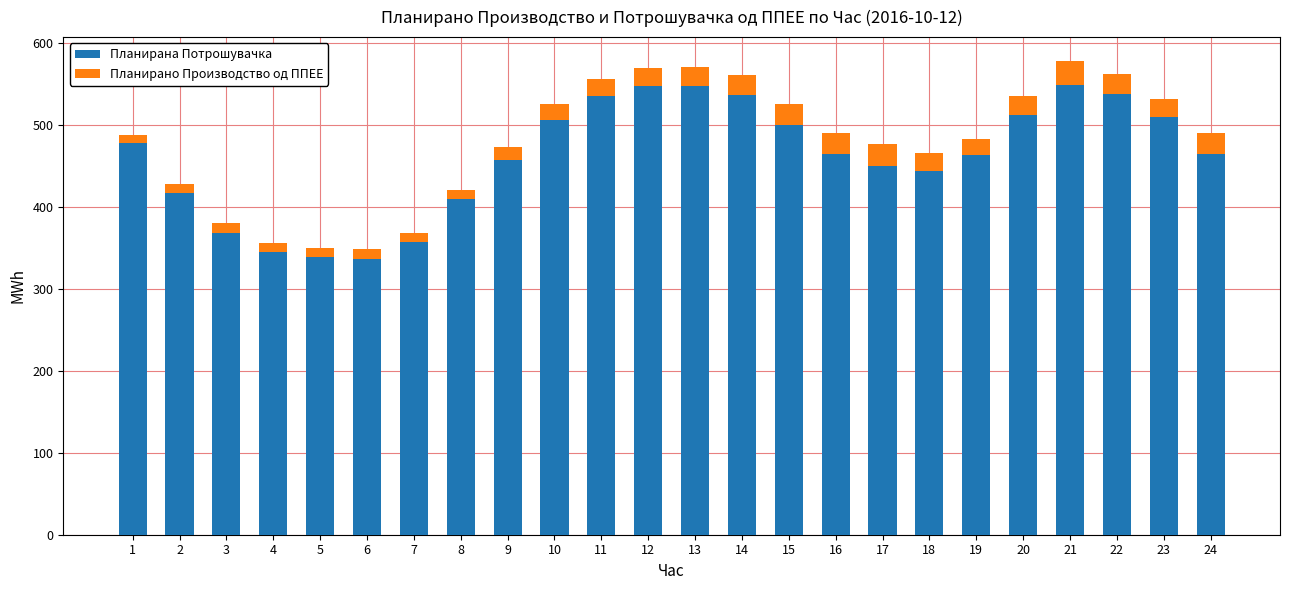

What value does the Планирана Потрошувачка series have at 13?

546.6